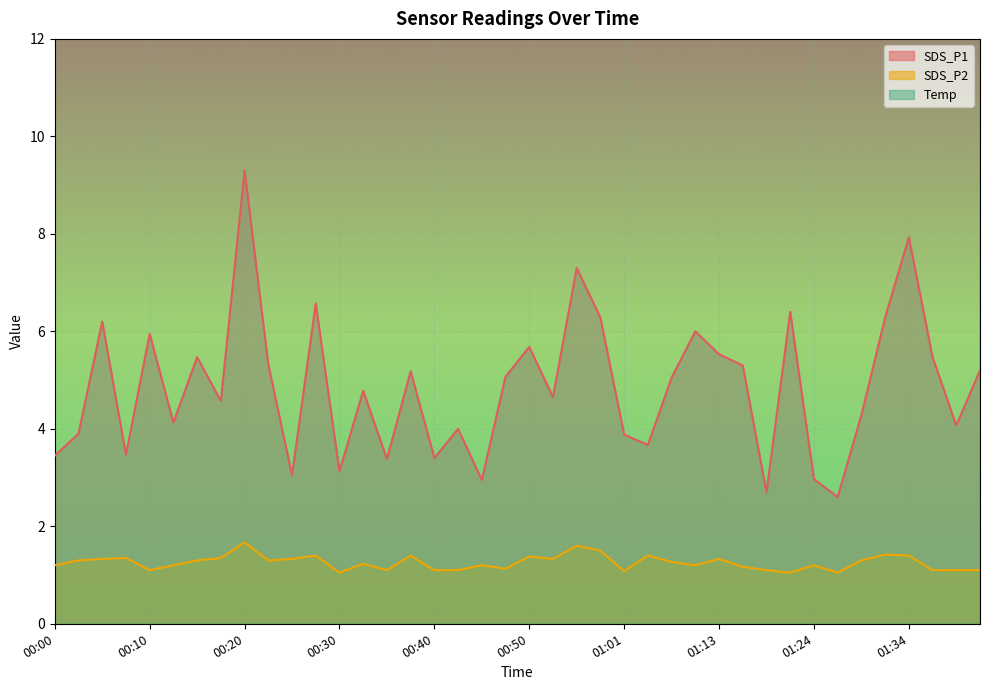

What is the smallest value displayed?

1.1